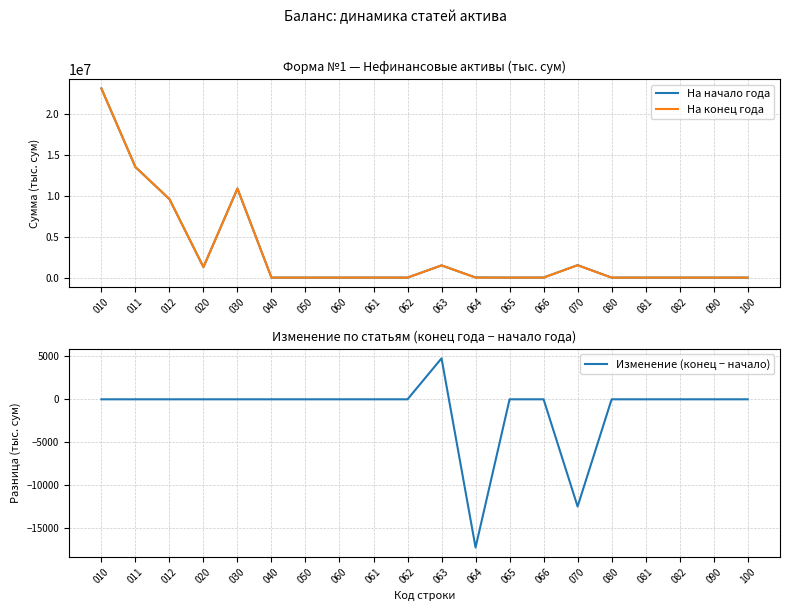

What is the average value of the На конец года series?

3069315.9